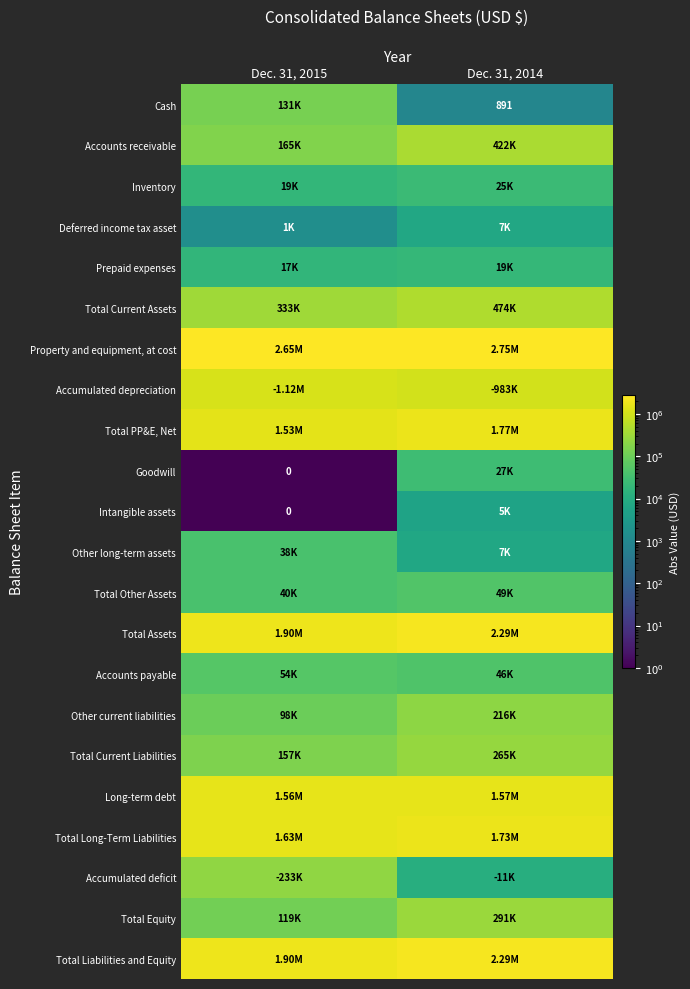

What is the approximate value of Total PP&E, Net at Dec. 31, 2014?

1767053.0